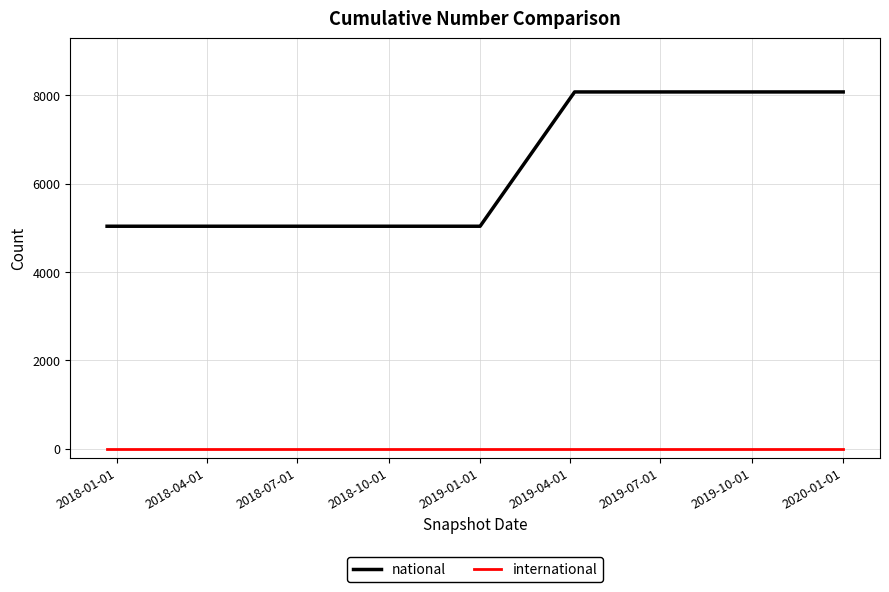

Does the chart have visible grid lines?

Yes